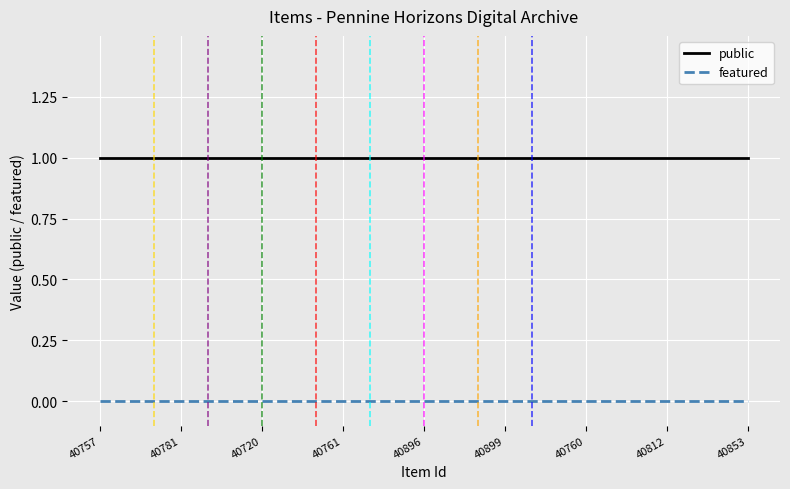

List the series in order of their peak value, lowest first.

featured, public